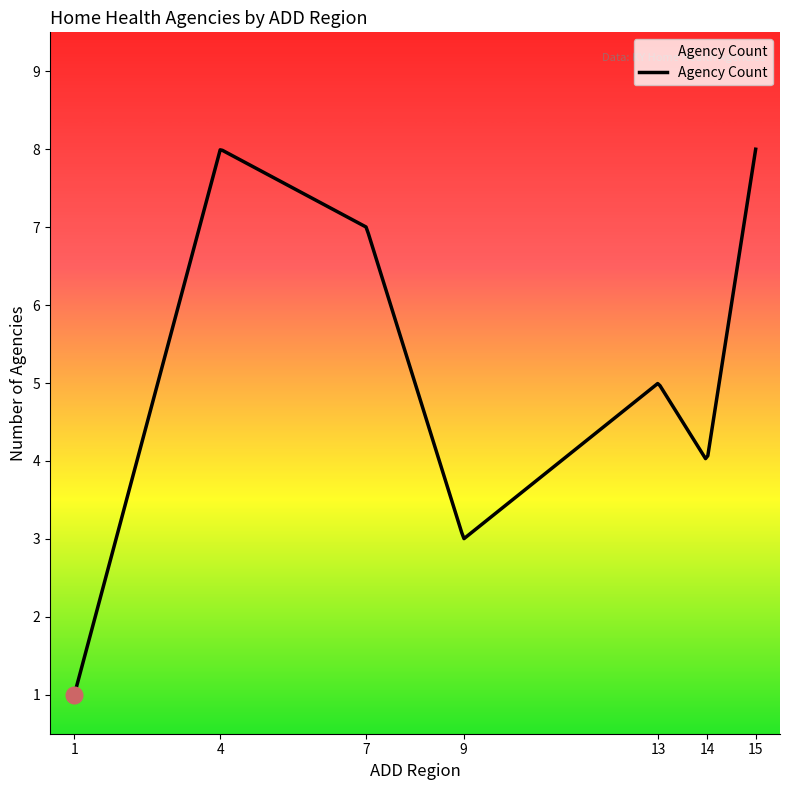

What is the difference between the maximum and minimum values?

7.0